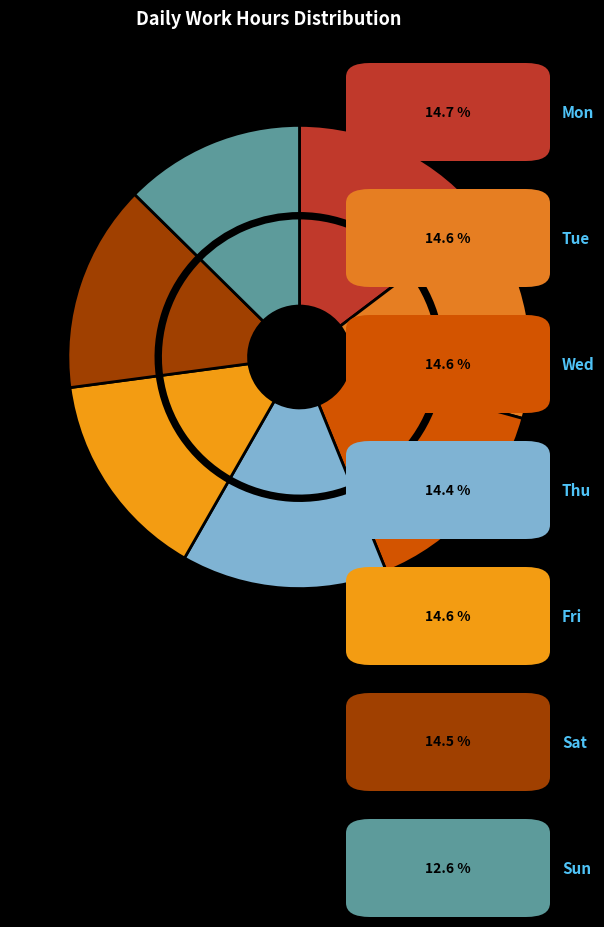

What percentage is the Mon slice, to the nearest percent?

15%